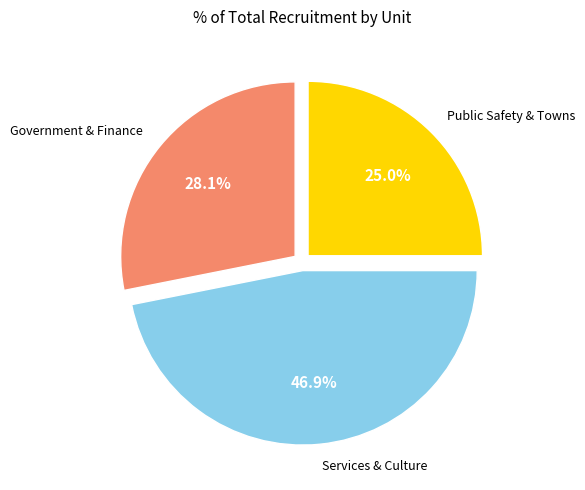

Is there a majority slice in this chart?

No